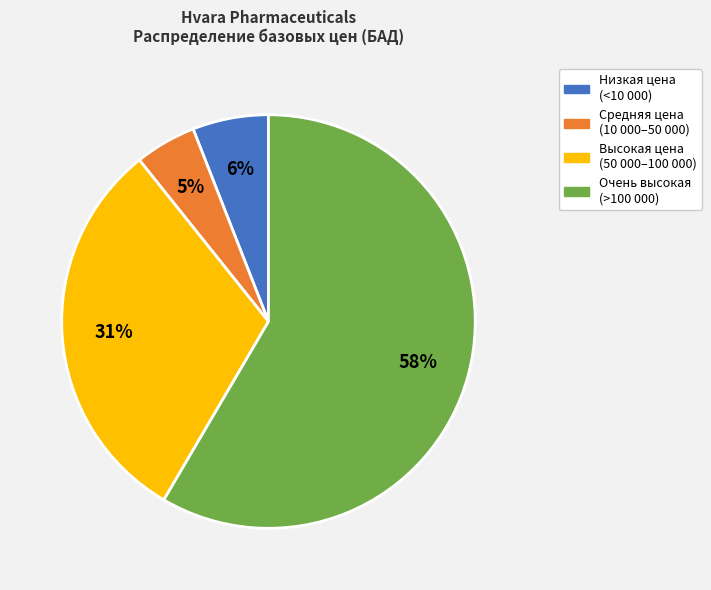

Is there any slice that represents more than half of the pie?

Yes